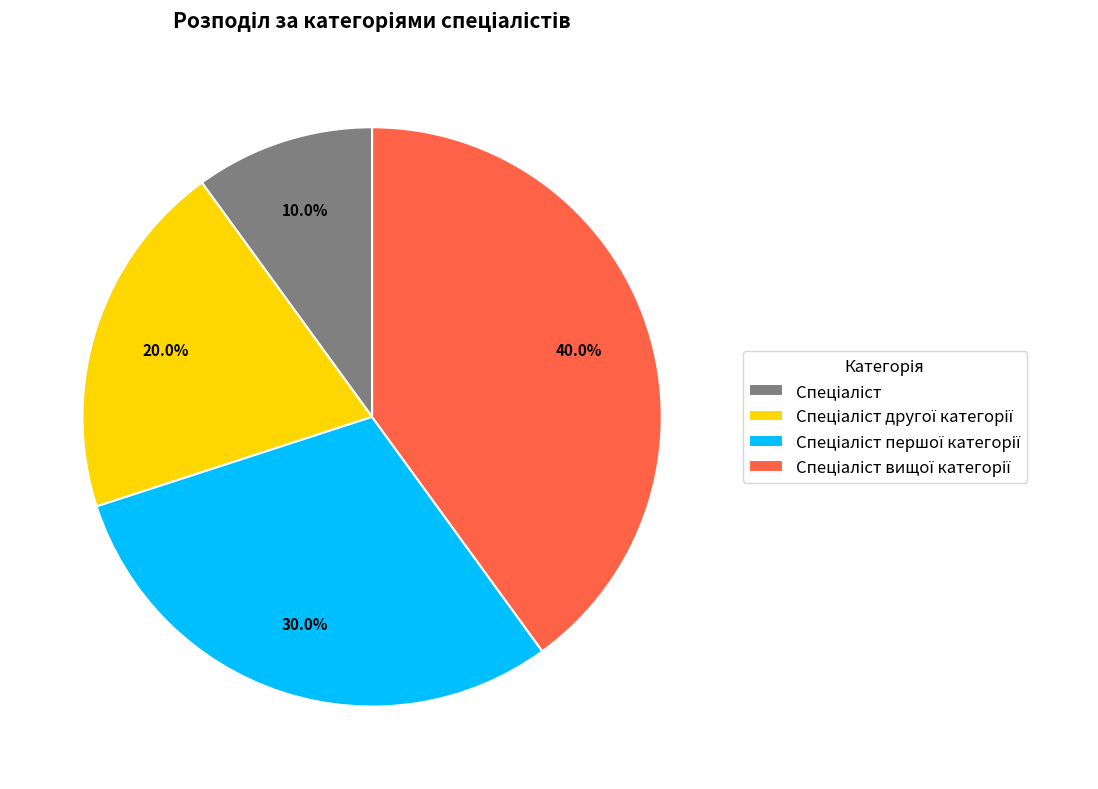

Does any single category account for the majority?

No